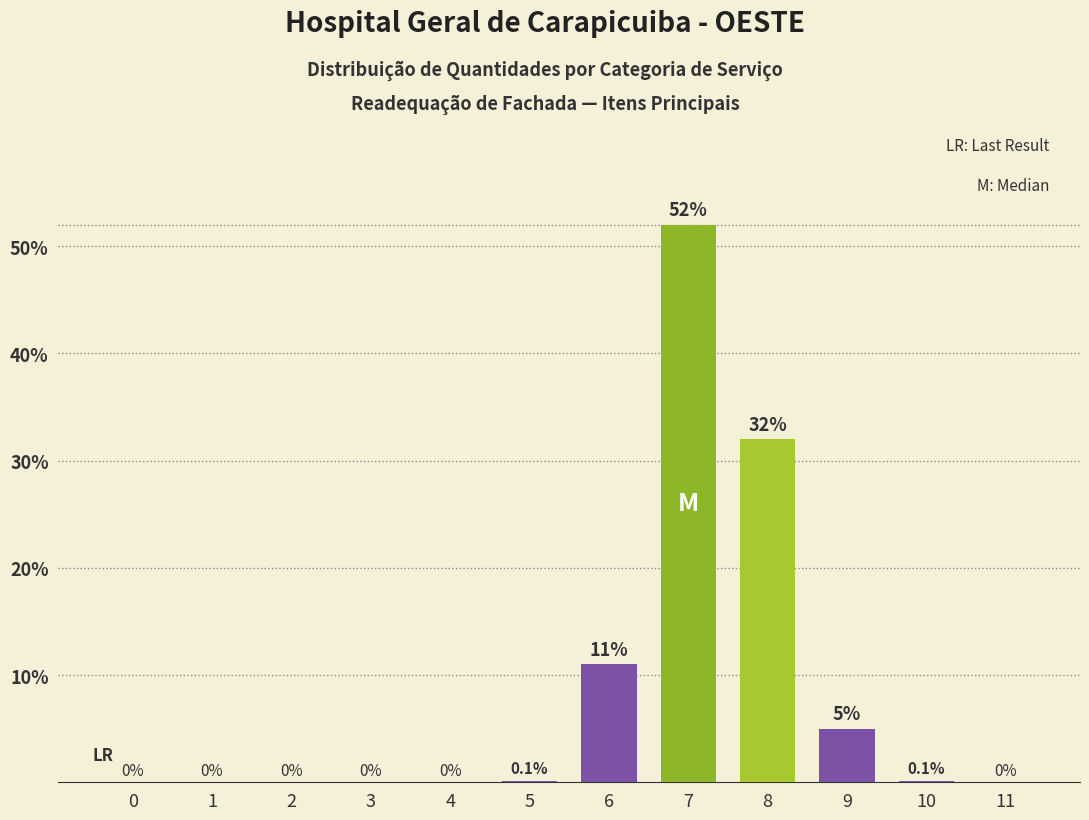

How many values are above zero?

6